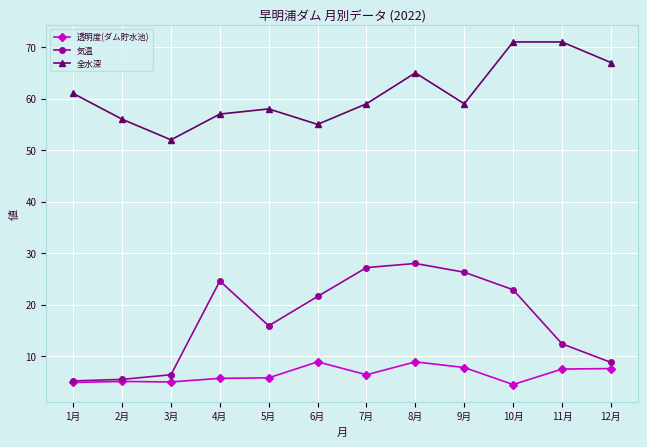

What is the smallest value displayed?

4.5